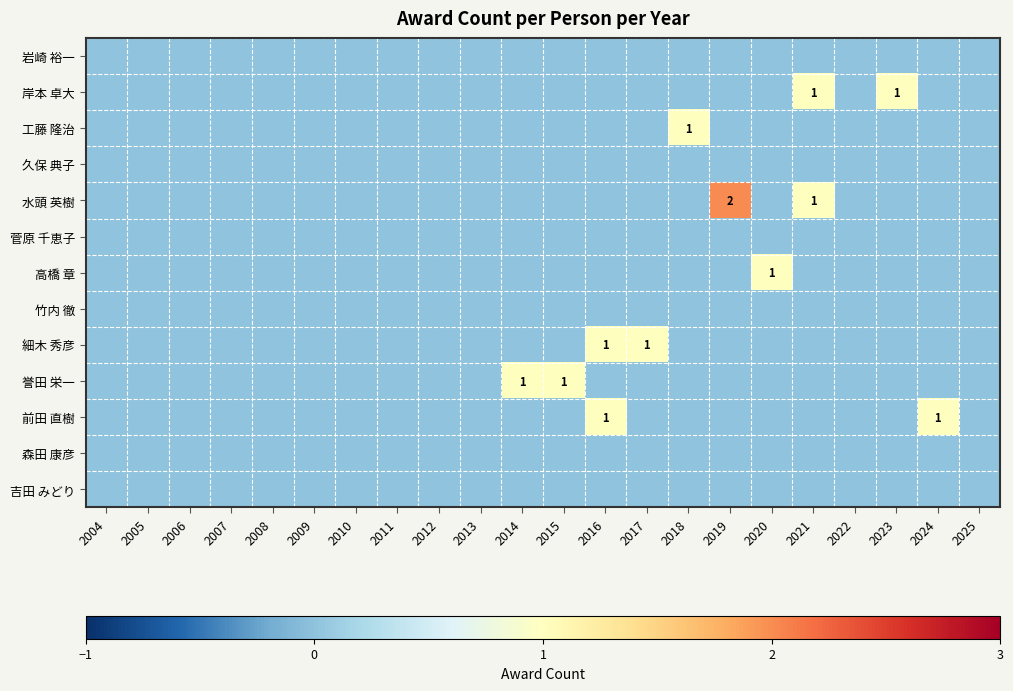

At which category is the sum across all series the highest?

2016